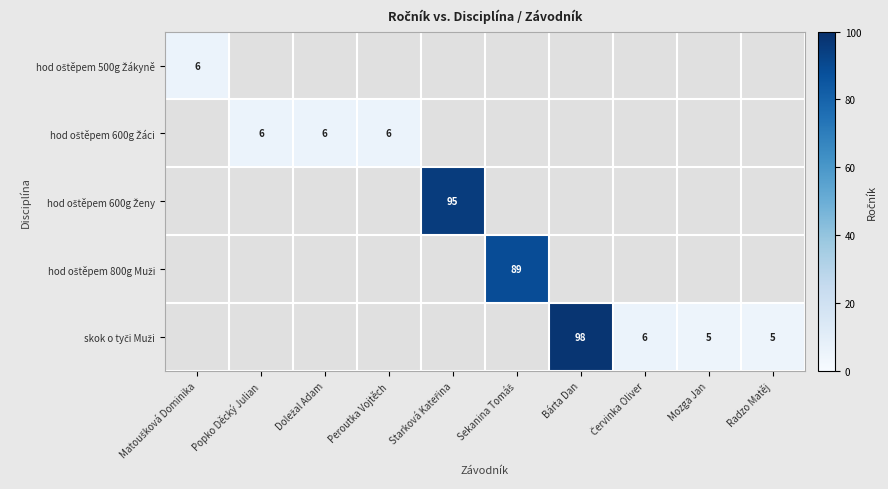

How many values in hod oštěpem 600g Žáci are above zero?

3